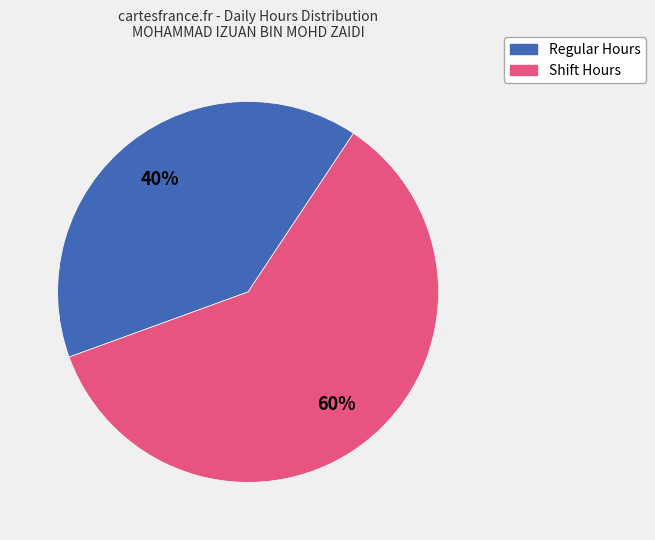

Is there any slice that represents more than half of the pie?

Yes